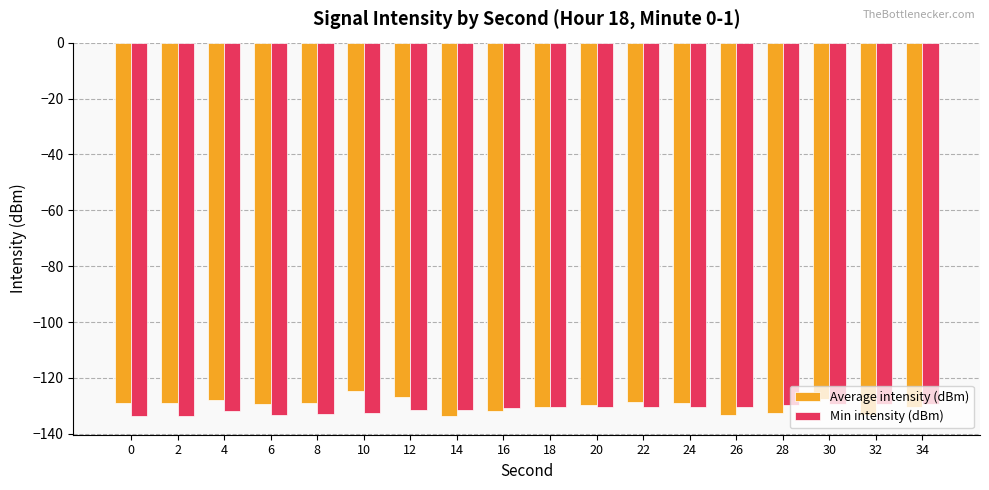

What is the minimum value for Min intensity (dBm)?

-133.6